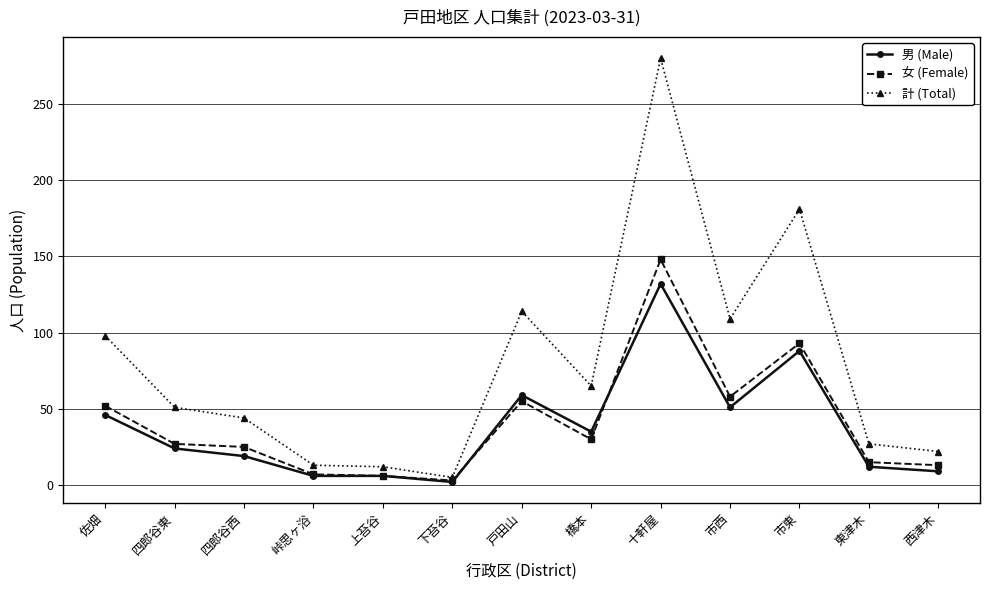

At which label does 女 (Female) first exceed 27?

佐畑